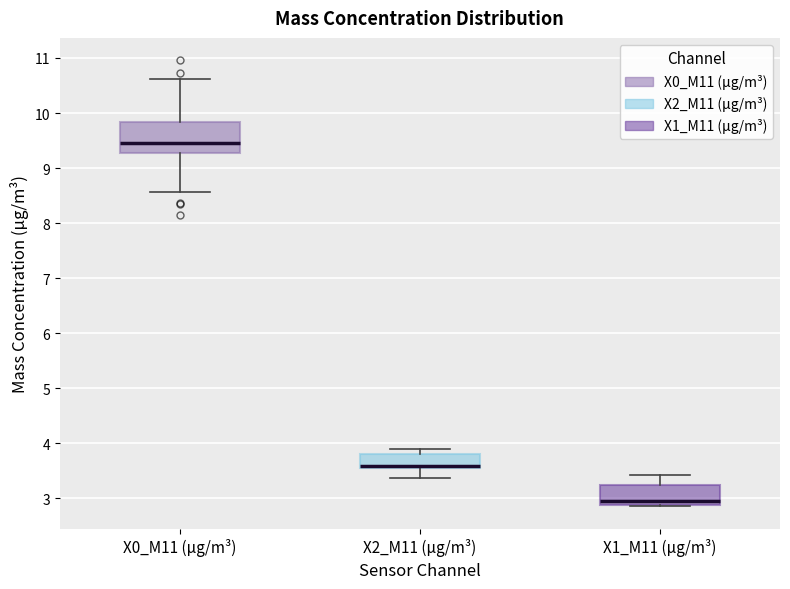

Which box is the tallest, from its lower edge to its upper edge?

X0_M11 (μg/m³)